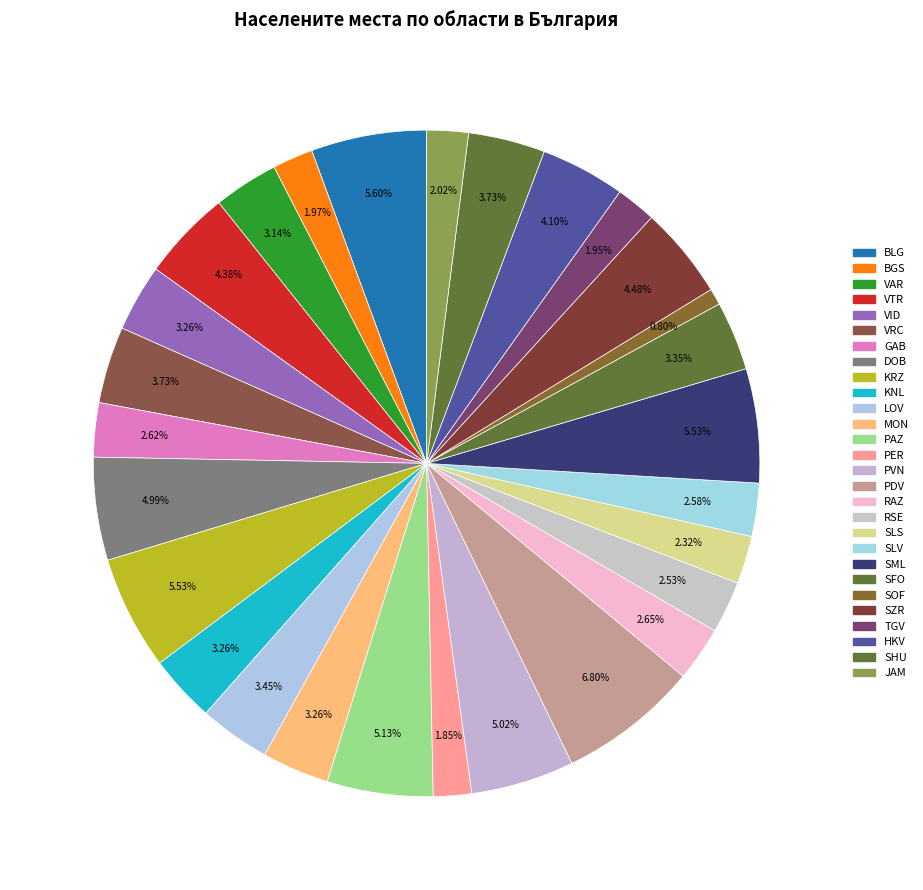

Is there a majority slice in this chart?

No